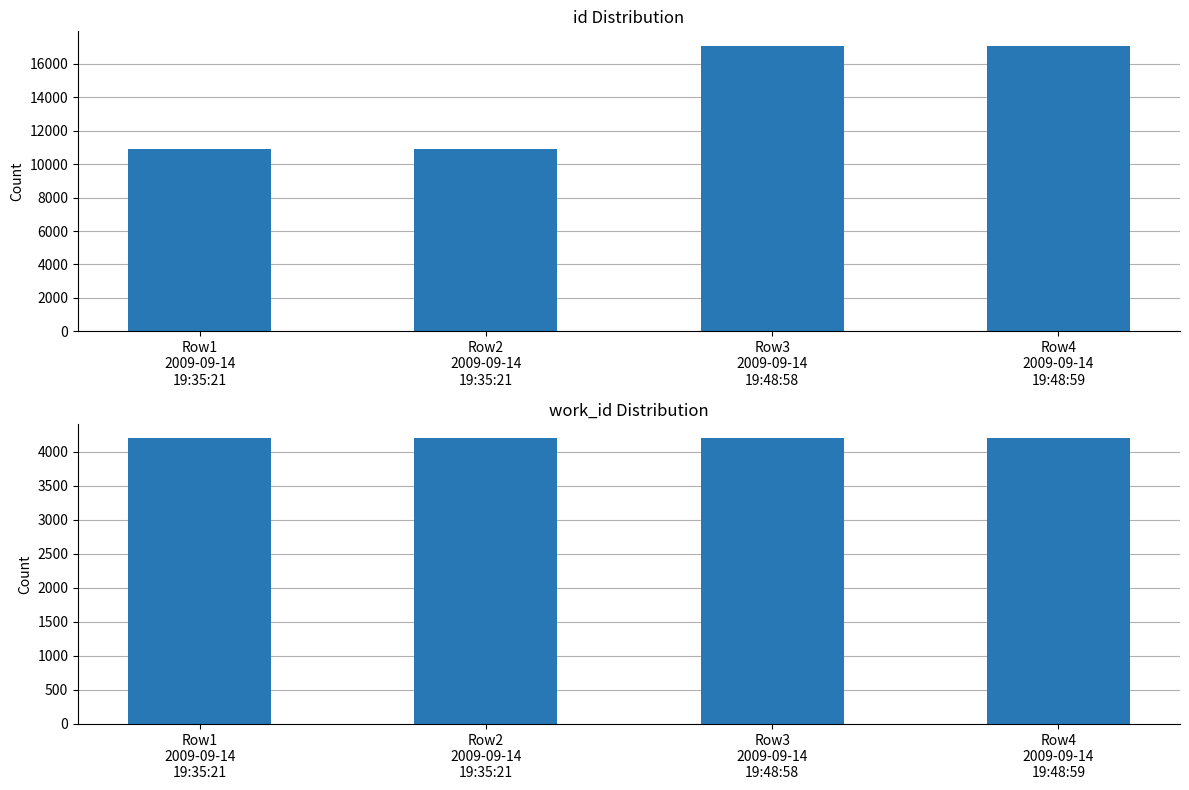

Between Row4
2009-09-14
19:48:59 and Row1
2009-09-14
19:35:21, which is larger?

Row4
2009-09-14
19:48:59